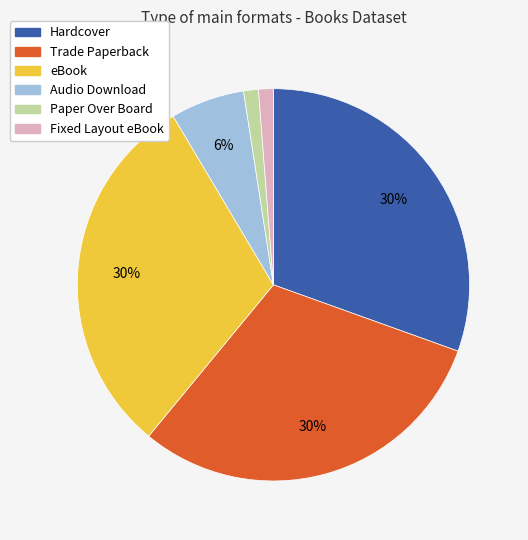

Does eBook represent more than half of the total?

No